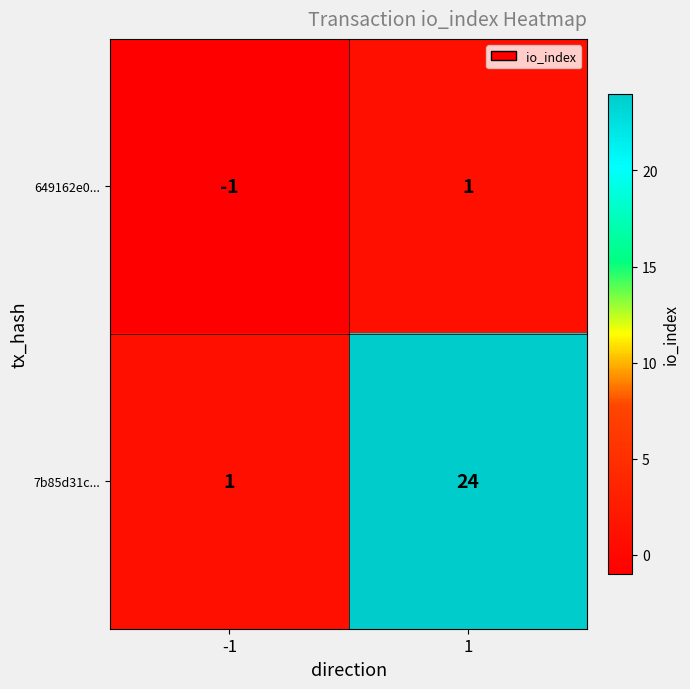

Which series has the largest total across all categories?

7b85d31c...